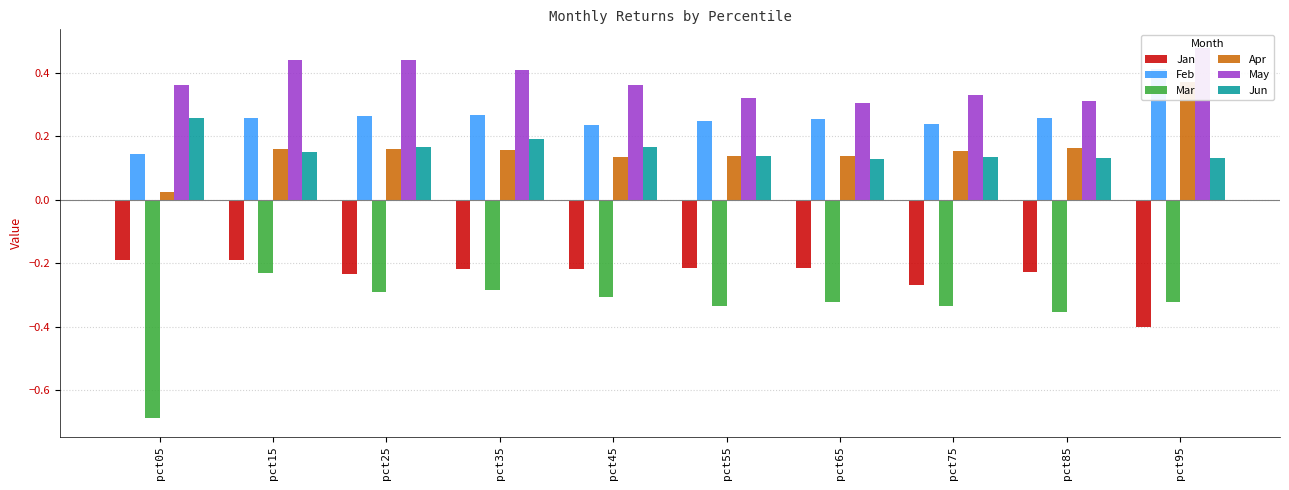

What is the total value across all series at pct45?

0.4